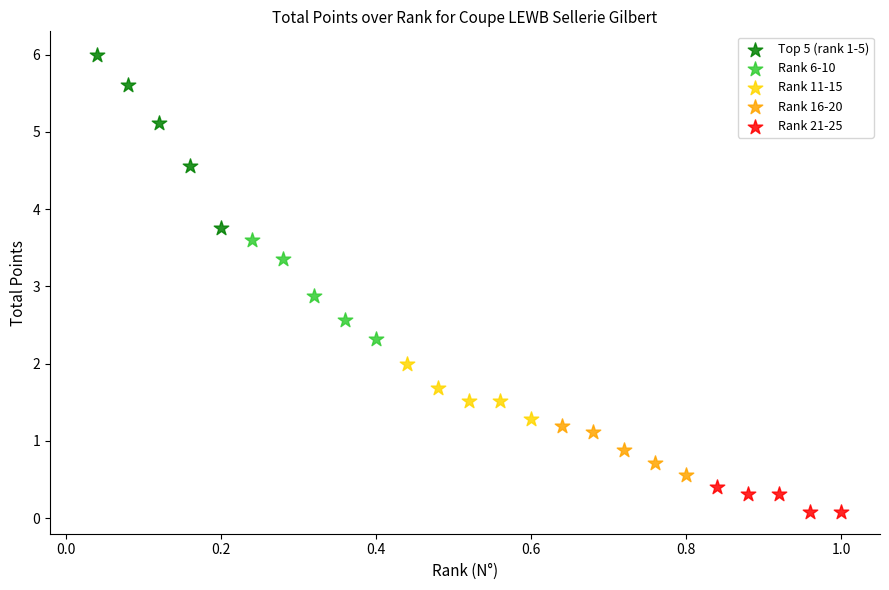

What are all the series names shown in the legend?

Top 5 (rank 1-5), Rank 6-10, Rank 11-15, Rank 16-20, Rank 21-25